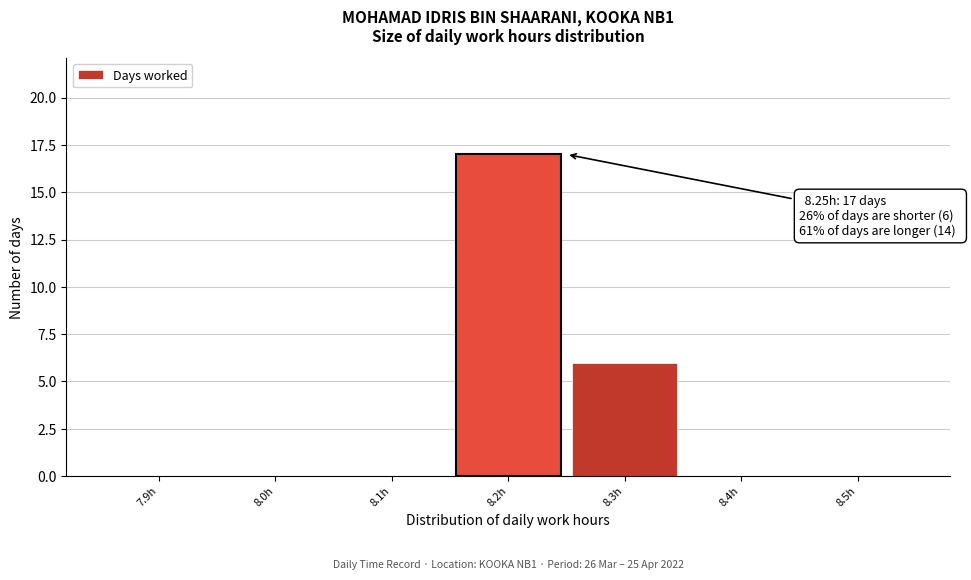

Reading left to right, extract all data points from this chart.

7.9h=0	8.0h=0	8.1h=0	8.2h=17	8.3h=6	8.4h=0	8.5h=0